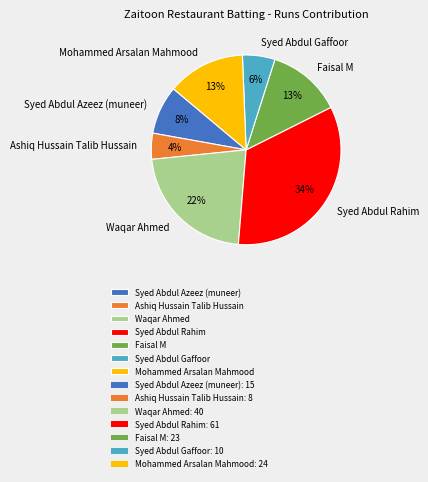

Do Ashiq Hussain Talib Hussain and Syed Abdul Rahim together represent more than half of the pie?

No